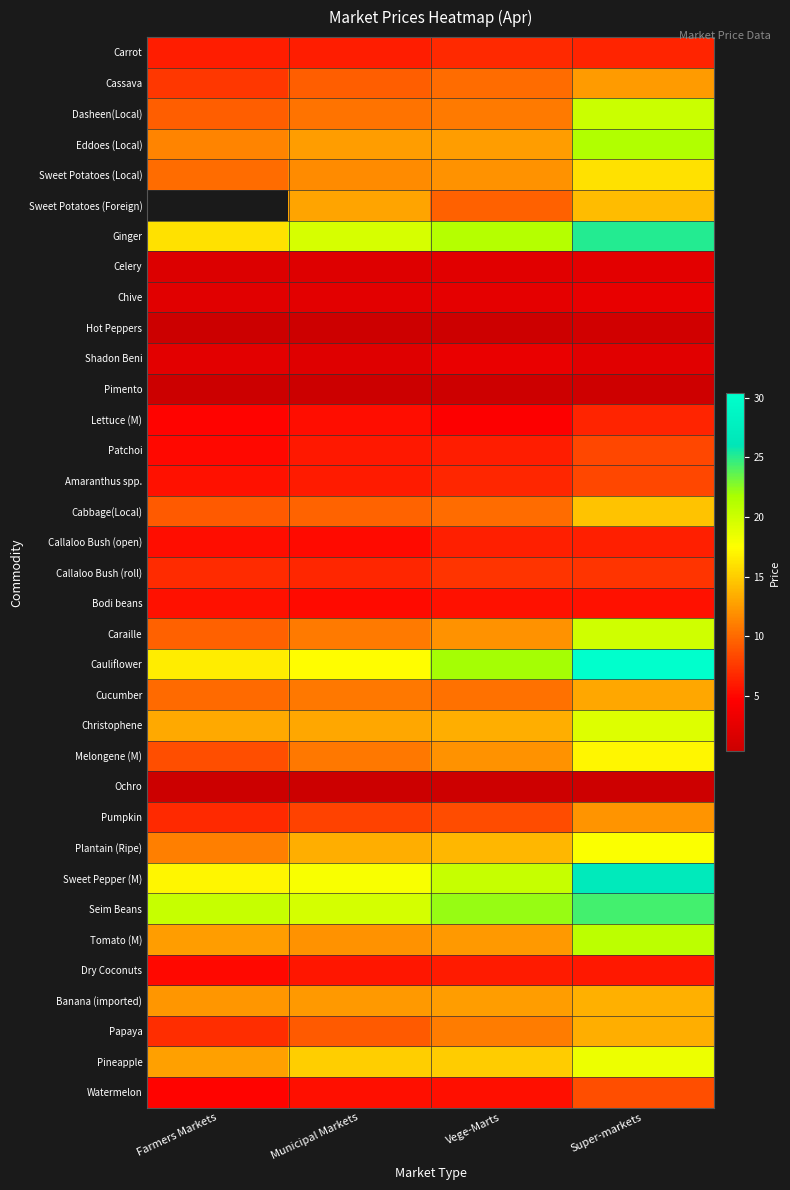

At which category does the chart reach its peak across all series?

Super-markets